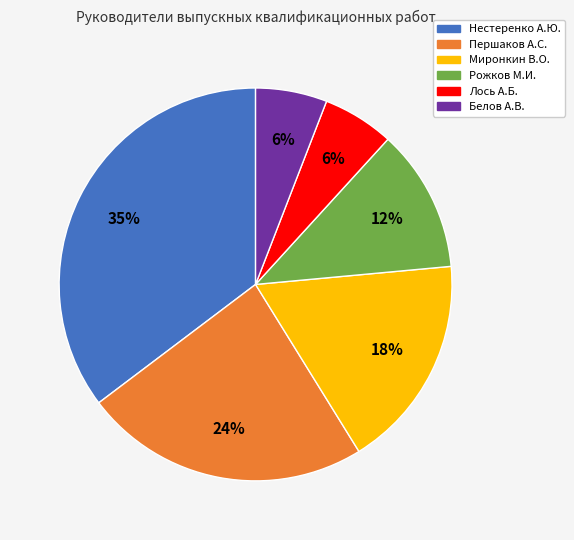

To the nearest percent, what is the difference between the largest and smallest slice percentages?

29%